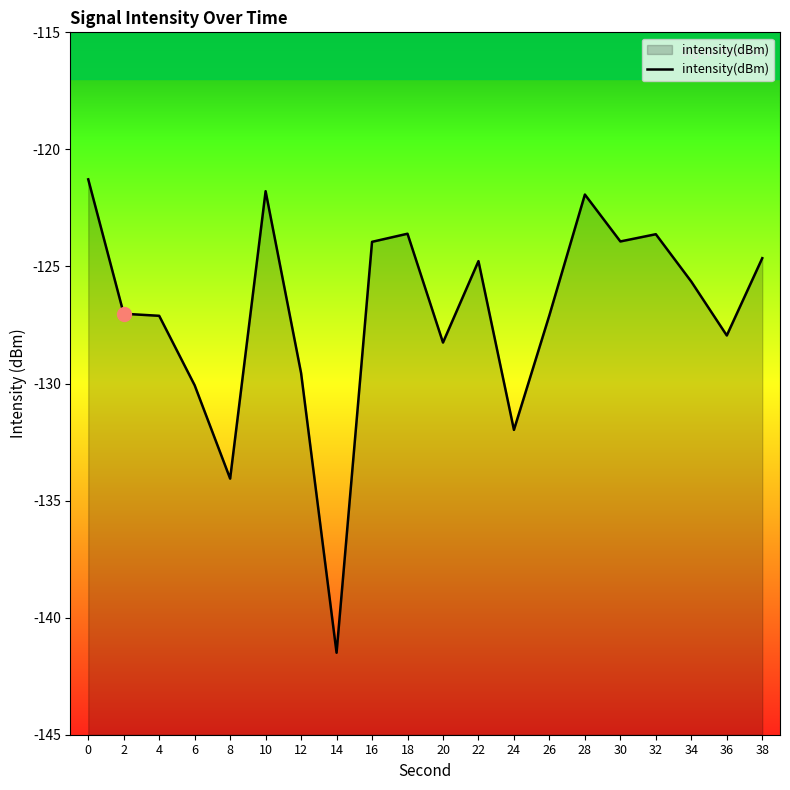

True or false: the data has more than 0 interior local peaks.

True